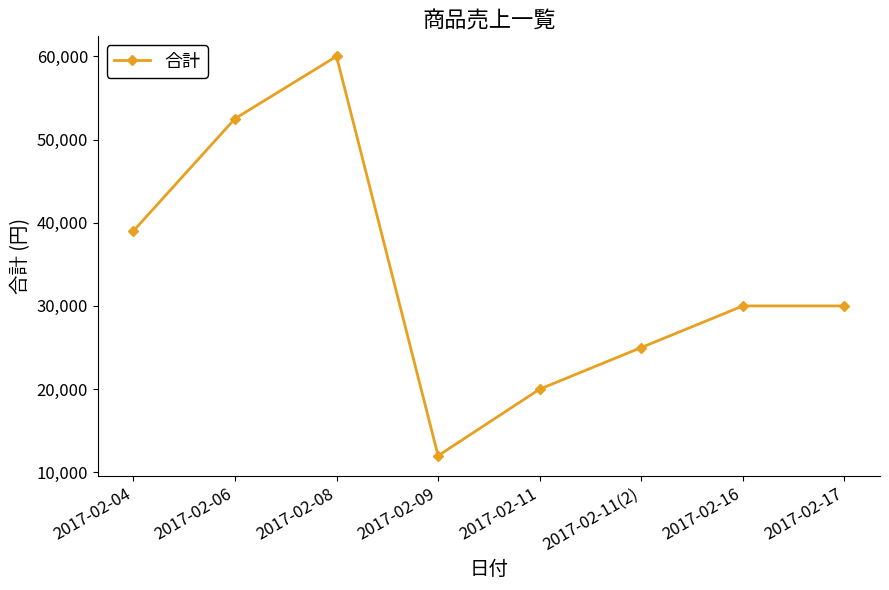

Between 2017-02-11(2) and 2017-02-11, which is larger?

2017-02-11(2)